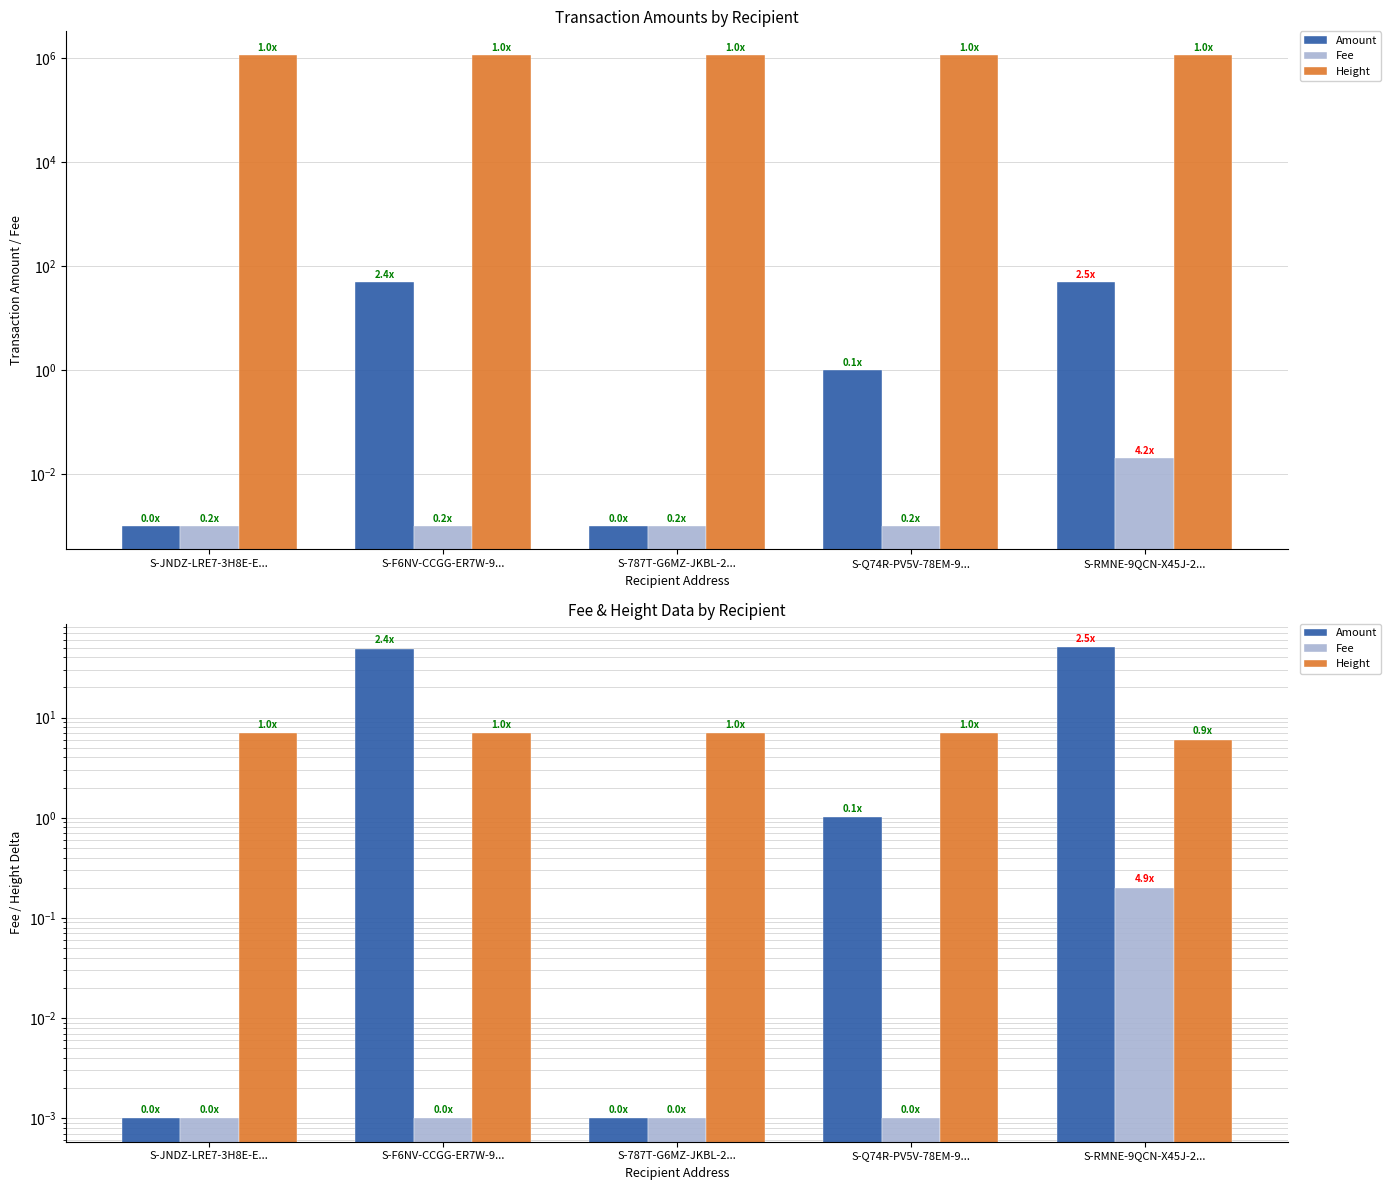

What is the difference between the Amount values at S-F6NV-CCGG-ER7W-9... and S-JNDZ-LRE7-3H8E-E...?

49.0